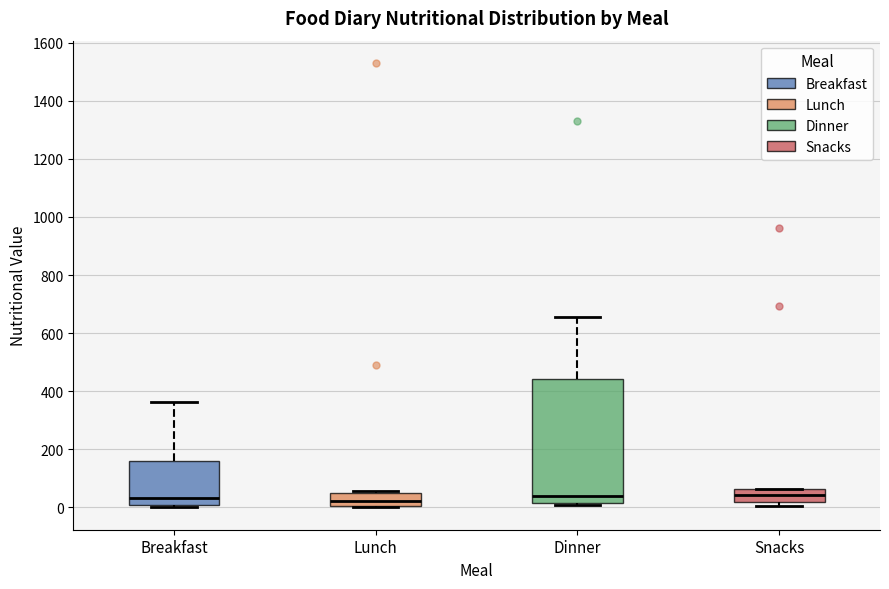

Where is the lower edge of the box for Lunch on the y-axis? The values are not printed on the chart, so give them approximately, as read against the axis.

0